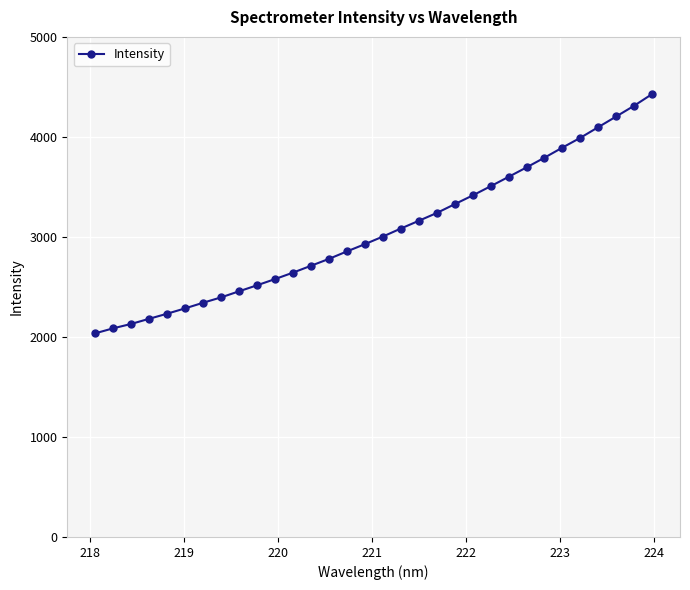

What is the difference between the maximum and minimum values?

2392.7